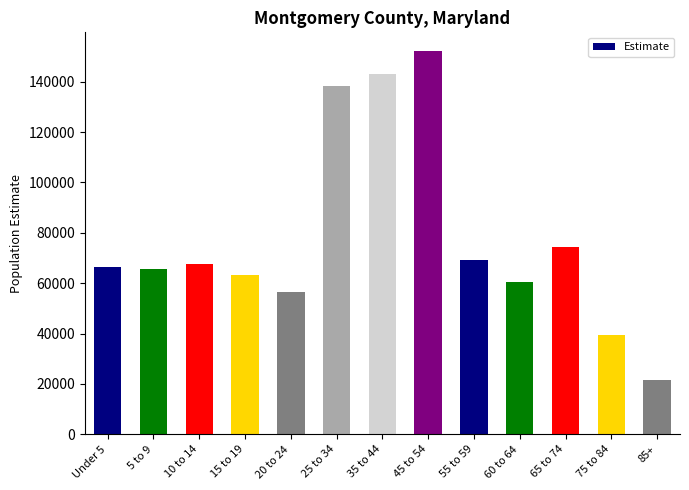

What is the label of the 9th bar from the right?

20 to 24